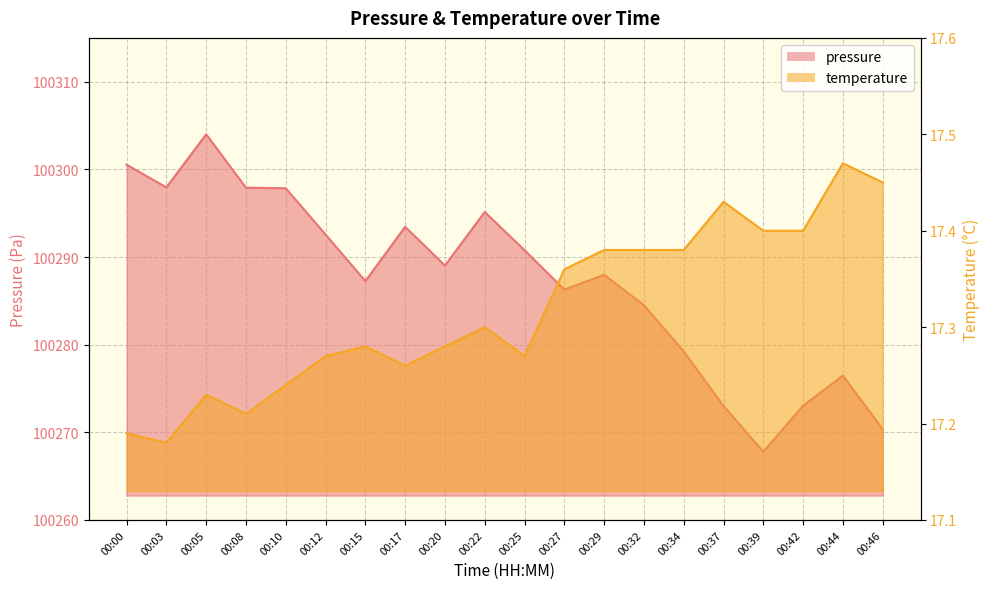

What are all the series names shown in the legend?

pressure, temperature